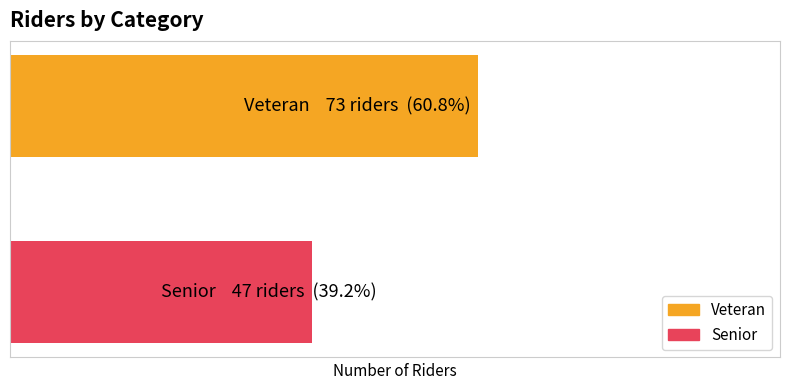

Are the bars horizontal?

Yes